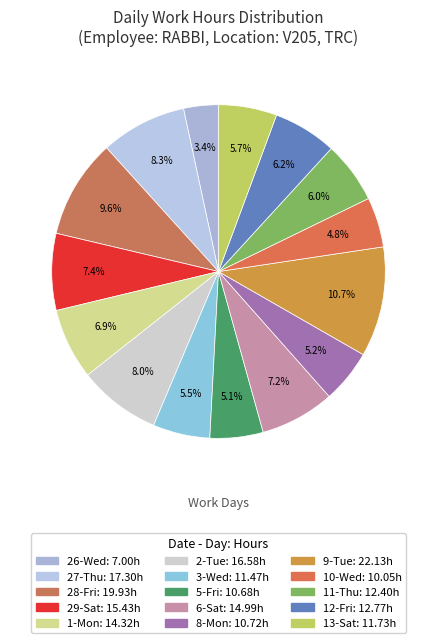

To the nearest percent, what portion does 29-Sat represent?

7%